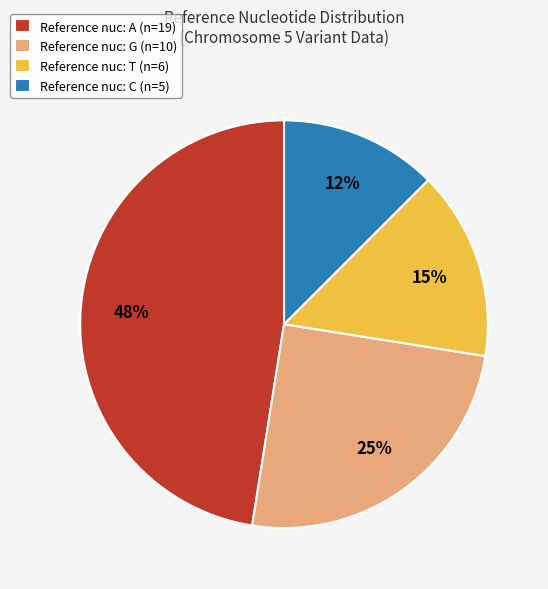

Which category has the biggest portion of the pie?

Reference nuc: A (n=19)